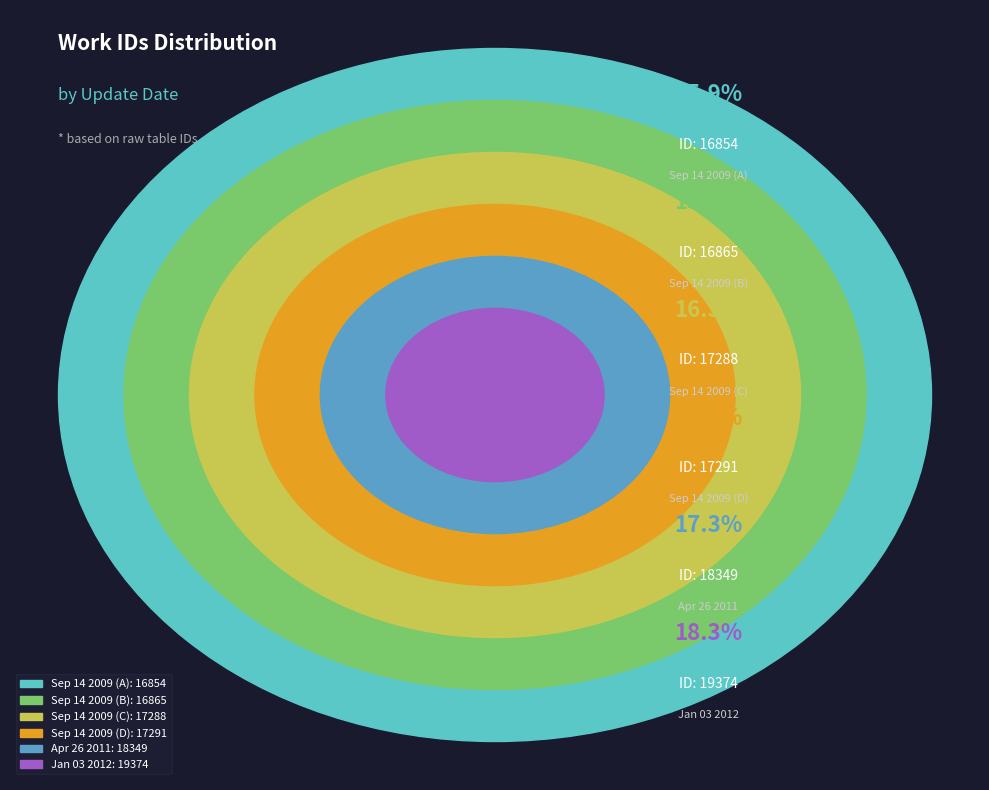

True or false: 2009-09-14 accounts for 16% of the total.

True